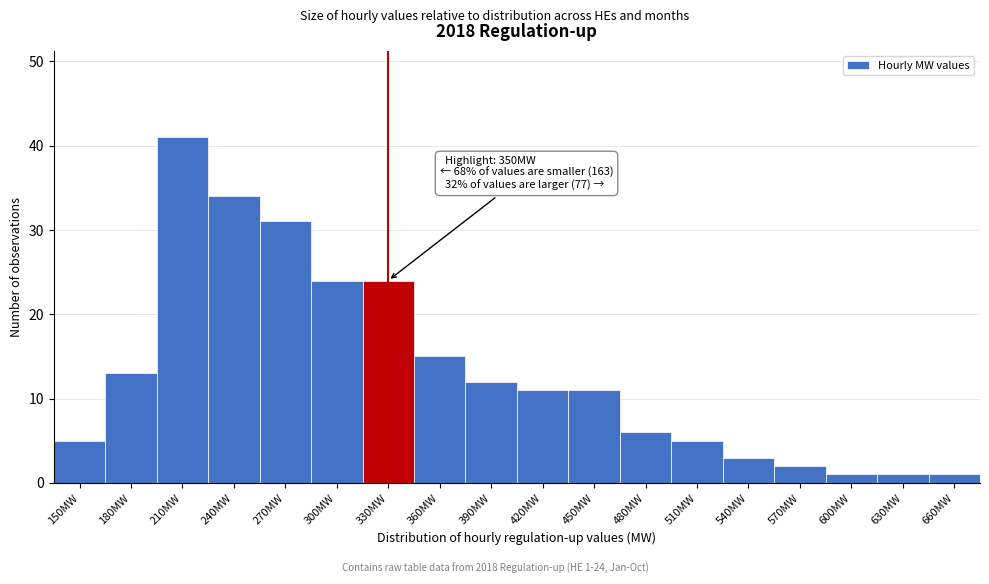

Reading left to right, list all the values displayed in this chart.

5	13	41	34	31	24	24	15	12	11	11	6	5	3	2	1	1	1